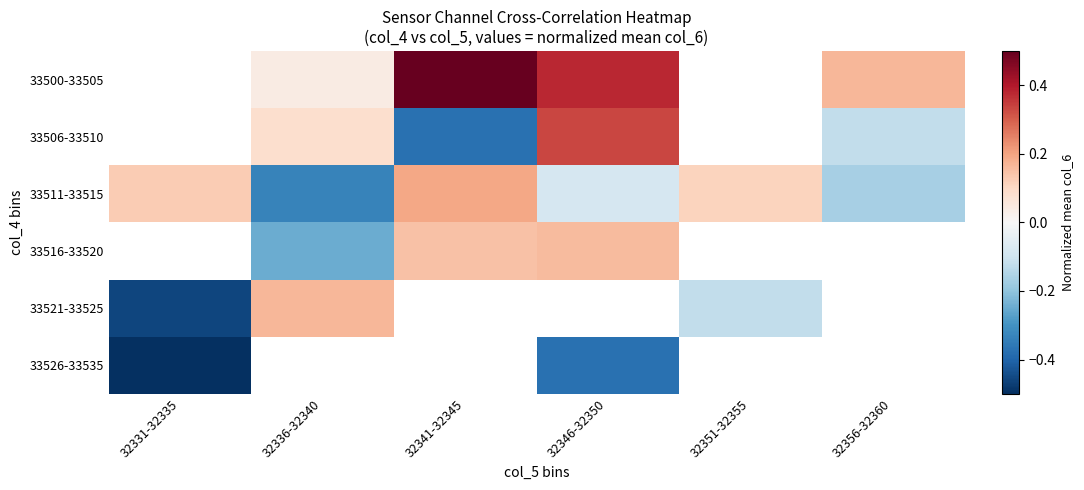

Which label corresponds to the largest value in the chart?

32341-32345